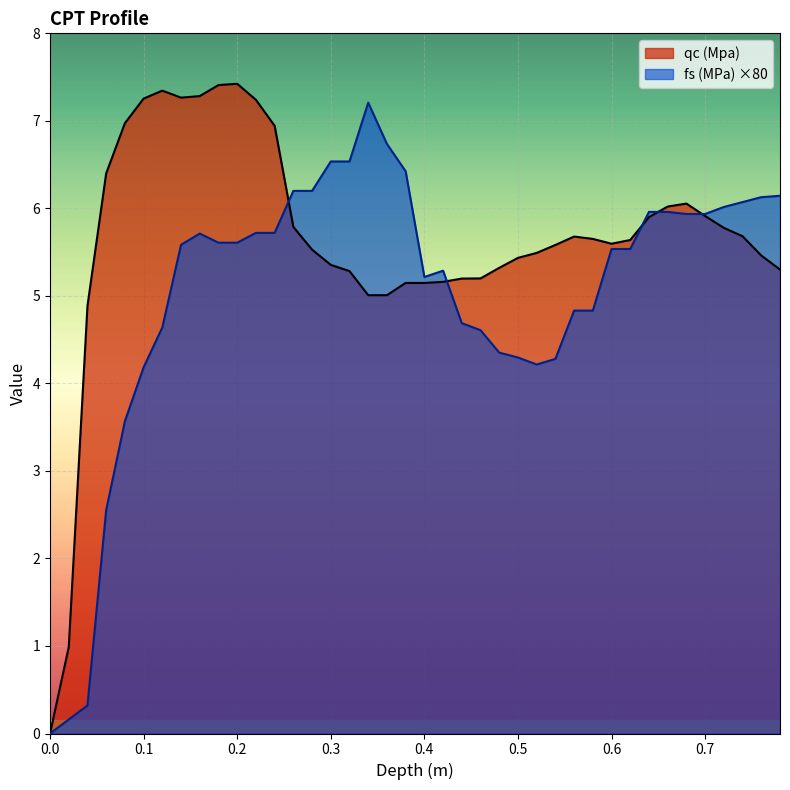

What is the maximum value shown in the chart?

7.4